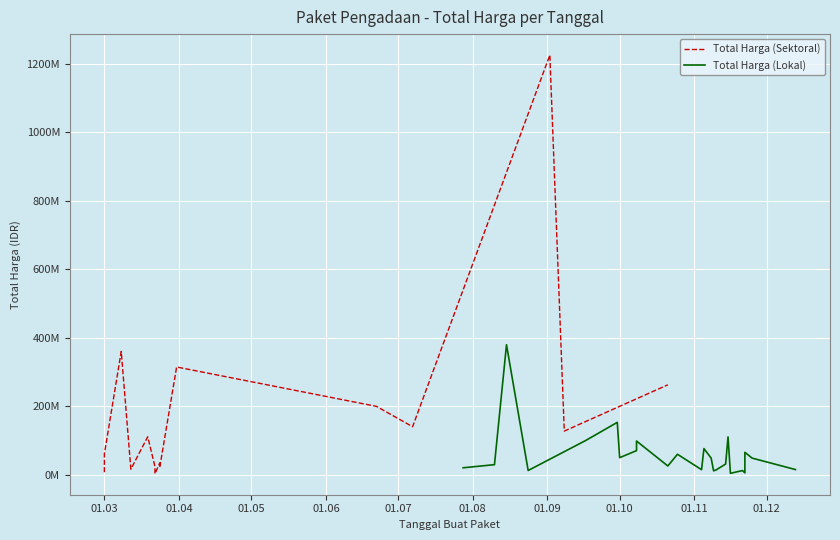

At 19, list the series in order from largest to smallest.

Total Harga (Lokal), Total Harga (Sektoral)